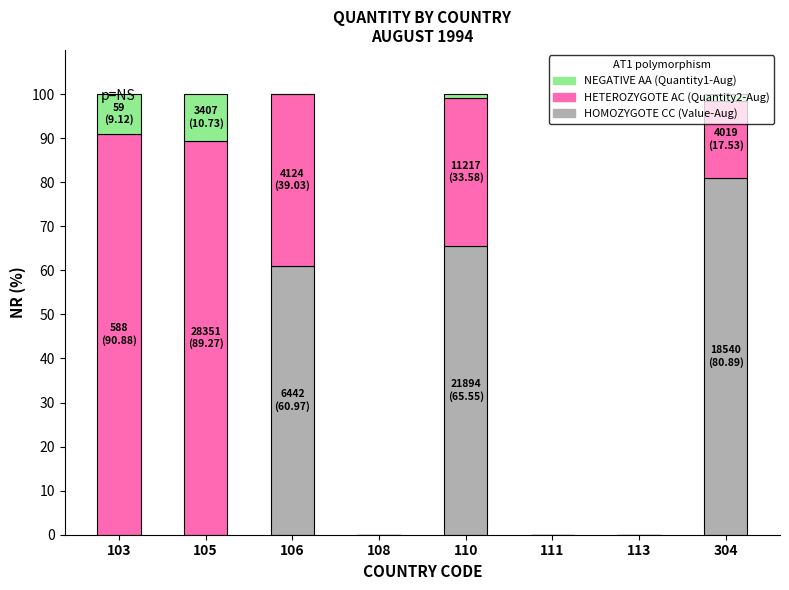

What is the total value across all series at 106?

100.0